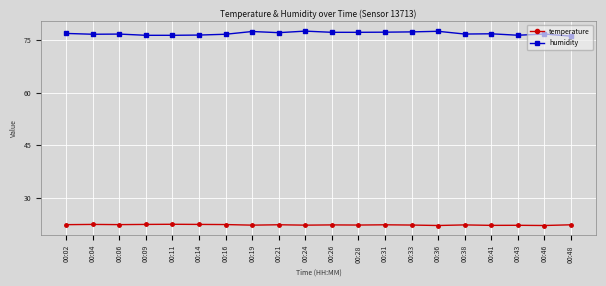

Rank the series by their average value, from lowest to highest.

temperature, humidity